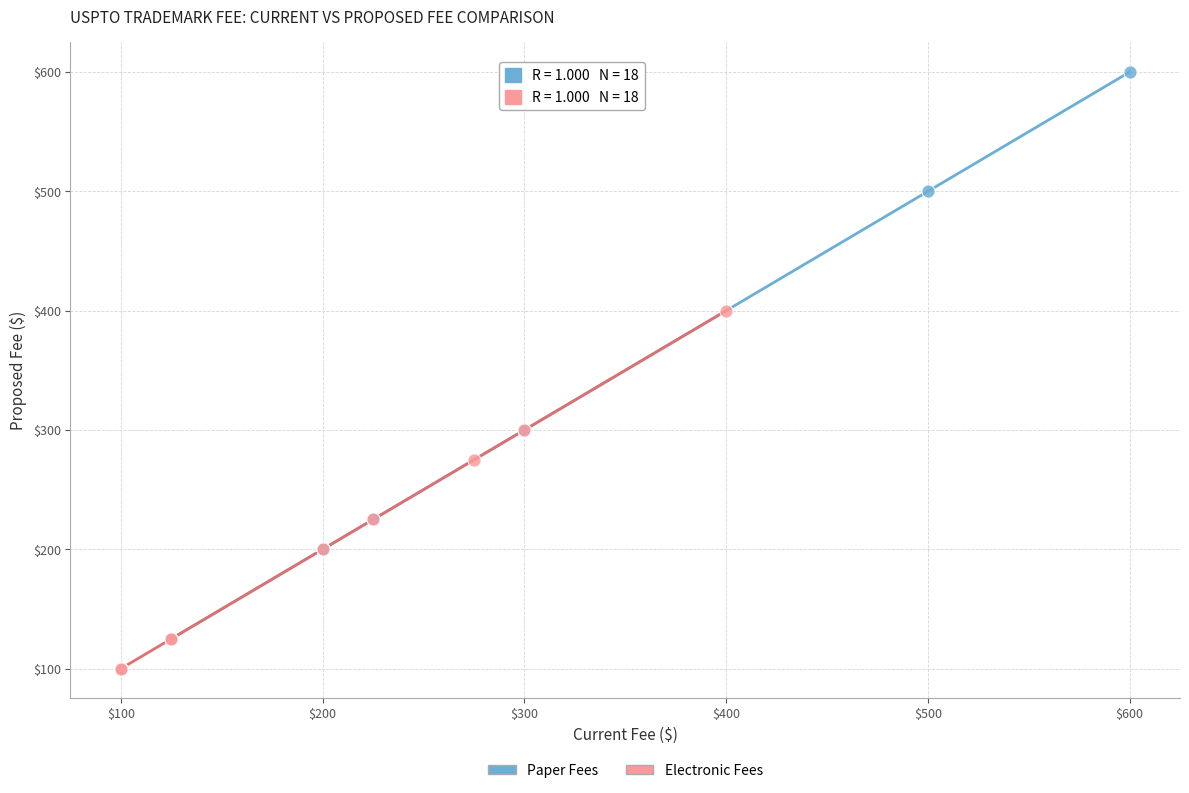

Which series has the widest spread of Y values?

Paper Fees